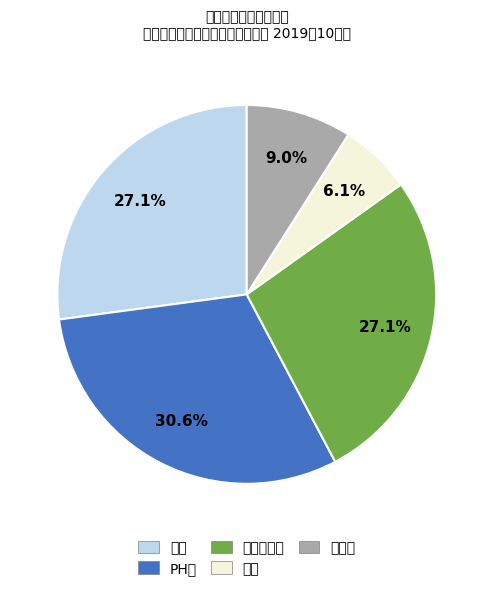

What is the smallest slice in the pie chart?

氨氮